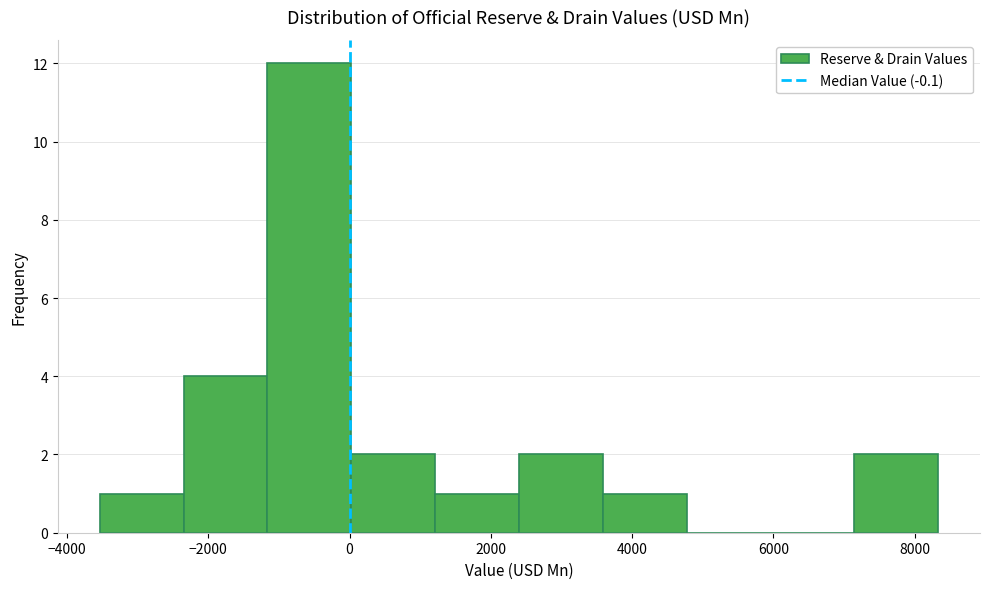

Reading left to right, transcribe this chart: for each bar, give the range it covers on the x-axis and its height. Neither the bar edges nor the heights are printed on the chart, so give them approximately, as read against the axes.

-3600 to -2400: 1
-2400 to -1200: 4
-1200 to 0: 12
0 to 1200: 2
1200 to 2400: 1
2400 to 3600: 2
3600 to 4800: 1
4800 to 6000: 0
6000 to 7200: 0
7200 to 8400: 2